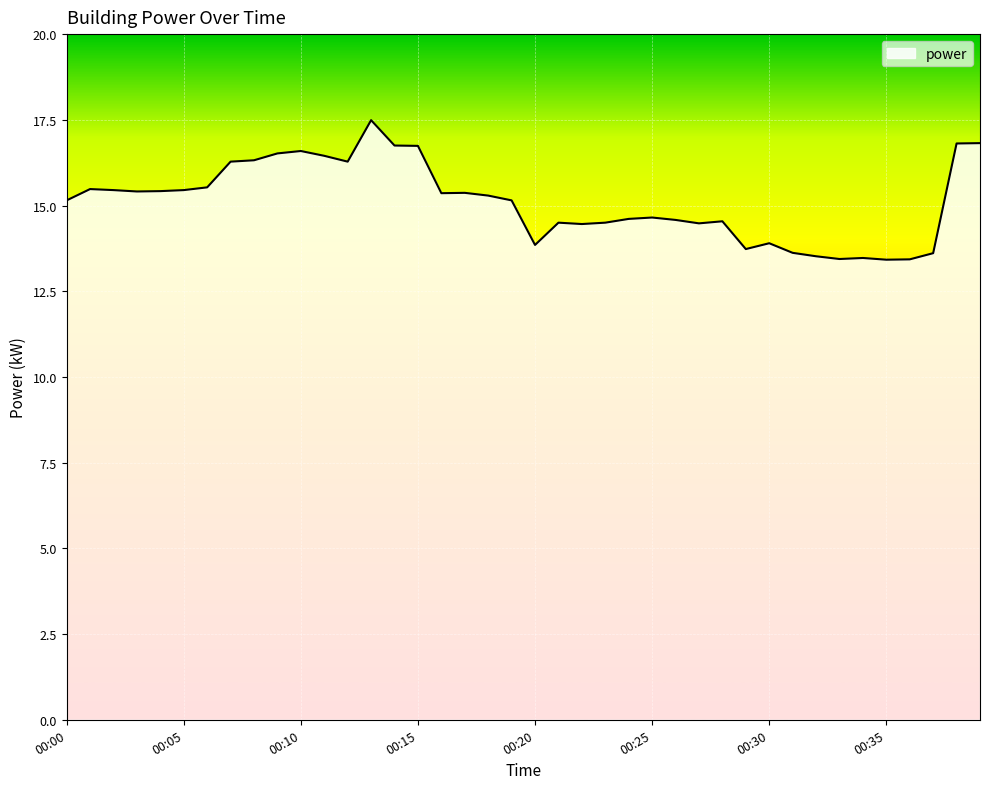

What is the minimum value shown in the chart?

13.4